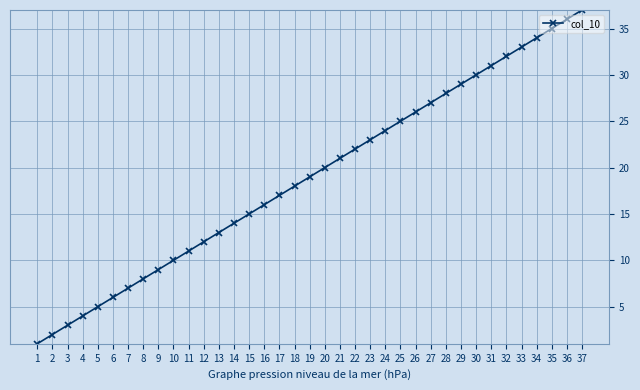

What is the greatest value displayed?

37